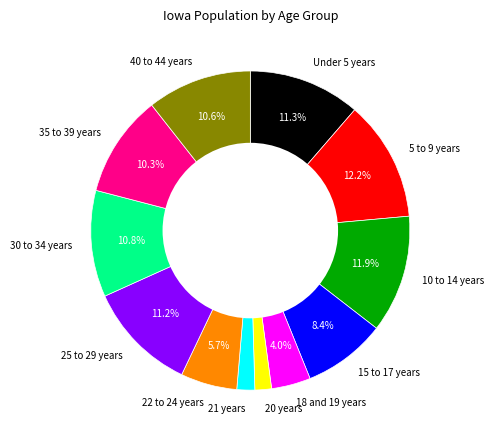

True or false: 40 to 44 years accounts for 11% of the total.

True